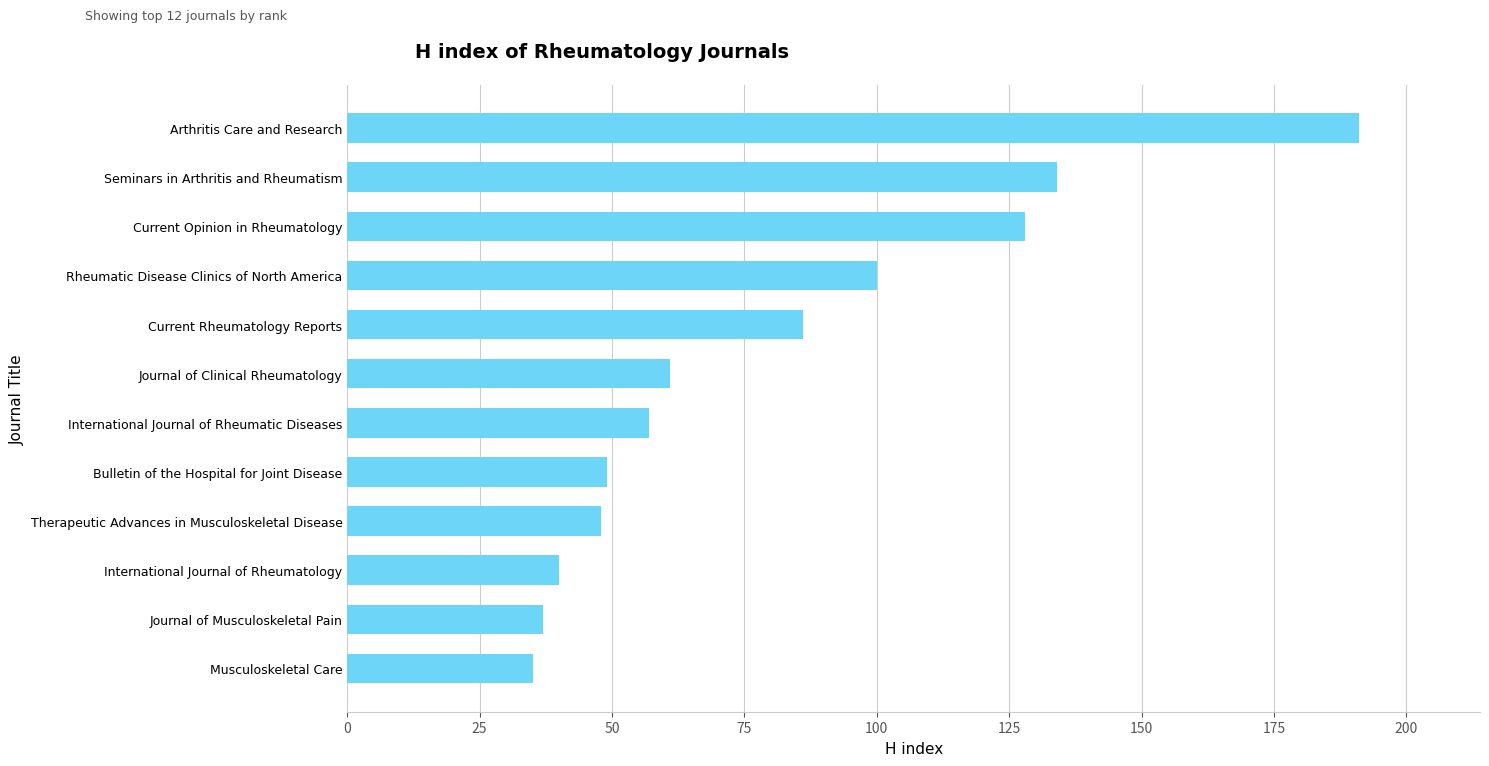

What is the sum of all values?

966